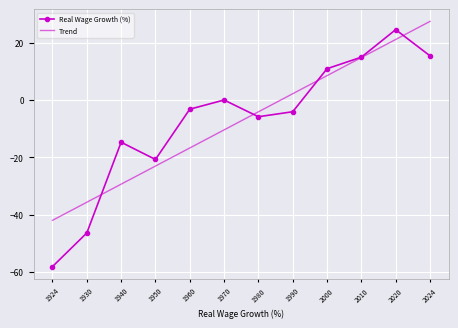

Which category has the lowest value in the Real Wage Growth (%) series?

1924